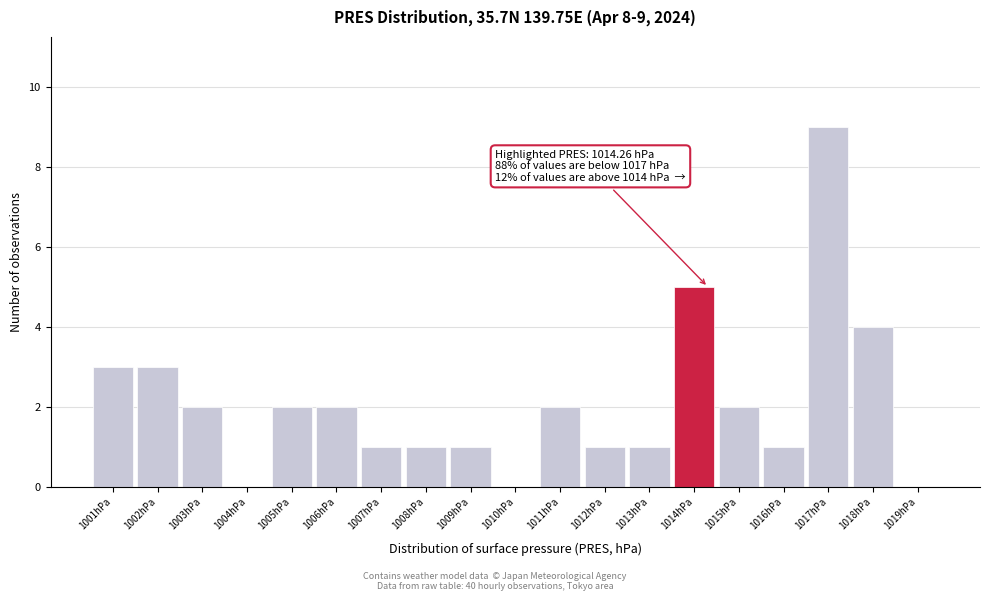

Reading left to right, transcribe all the data shown in this chart.

1001hPa=3	1002hPa=3	1003hPa=2	1004hPa=0	1005hPa=2	1006hPa=2	1007hPa=1	1008hPa=1	1009hPa=1	1010hPa=0	1011hPa=2	1012hPa=1	1013hPa=1	1014hPa=5	1015hPa=2	1016hPa=1	1017hPa=9	1018hPa=4	1019hPa=0